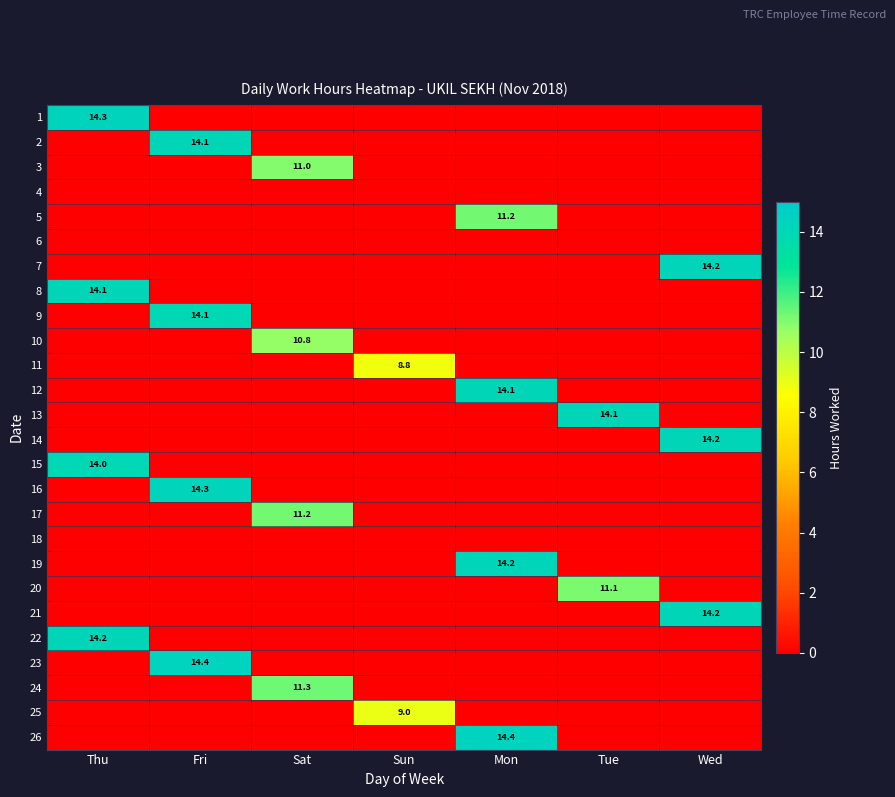

What is the difference between the highest and lowest values at Mon?

14.4